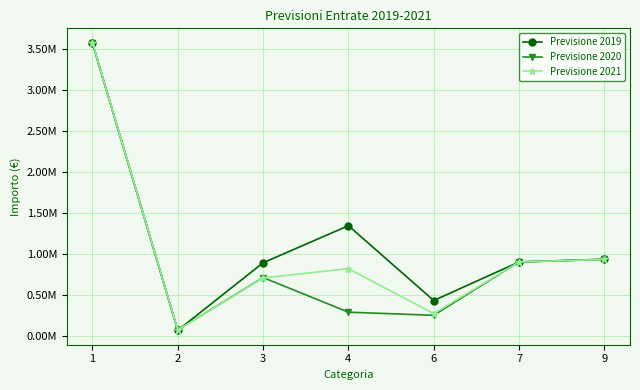

What are all the series names shown in the legend?

Previsione 2019, Previsione 2020, Previsione 2021